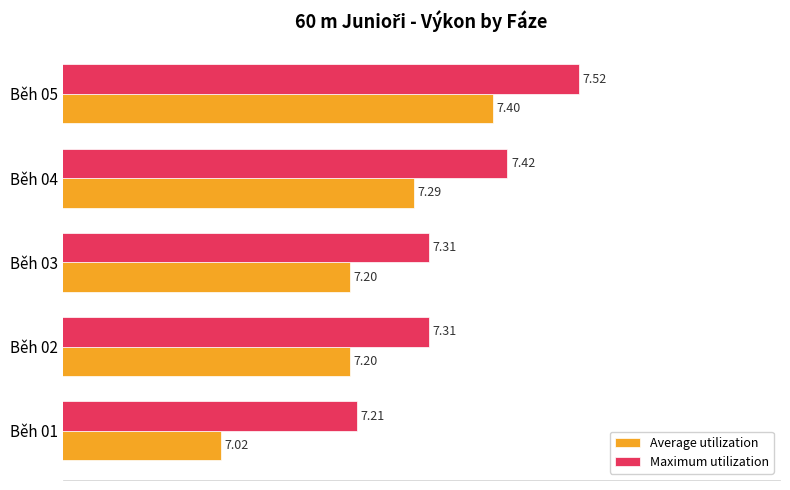

List the series in order of their peak value, lowest first.

Average utilization, Maximum utilization